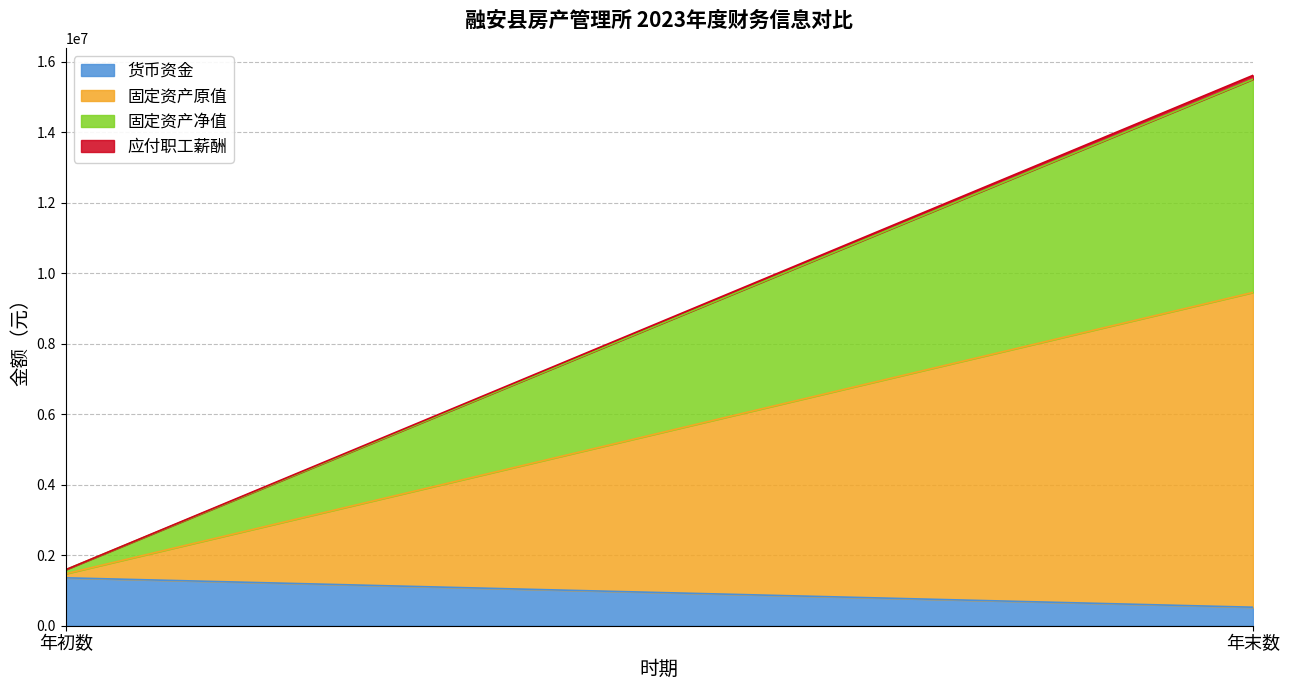

Between 年初数 and 年末数, which series saw the biggest shift?

固定资产原值